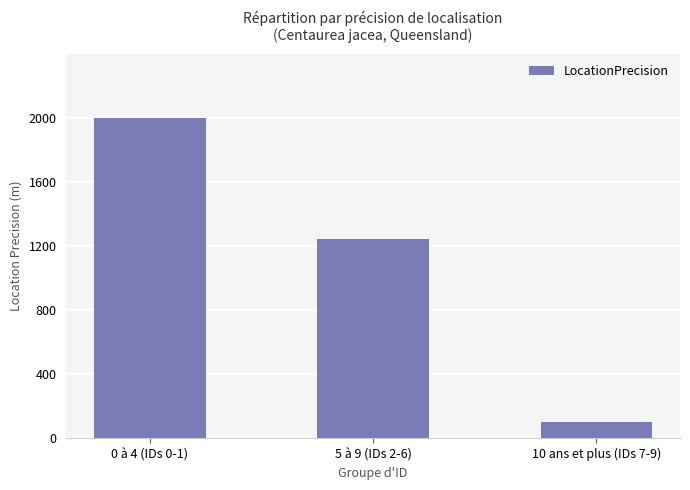

How many bars are there in total?

3